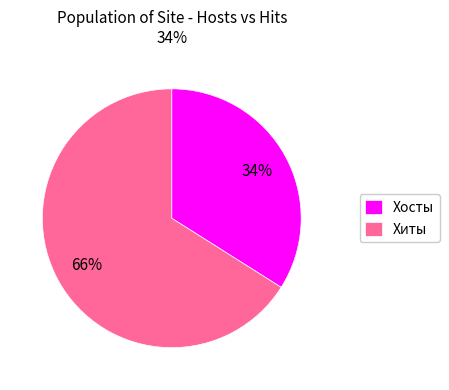

Count the number of slices in the pie.

2